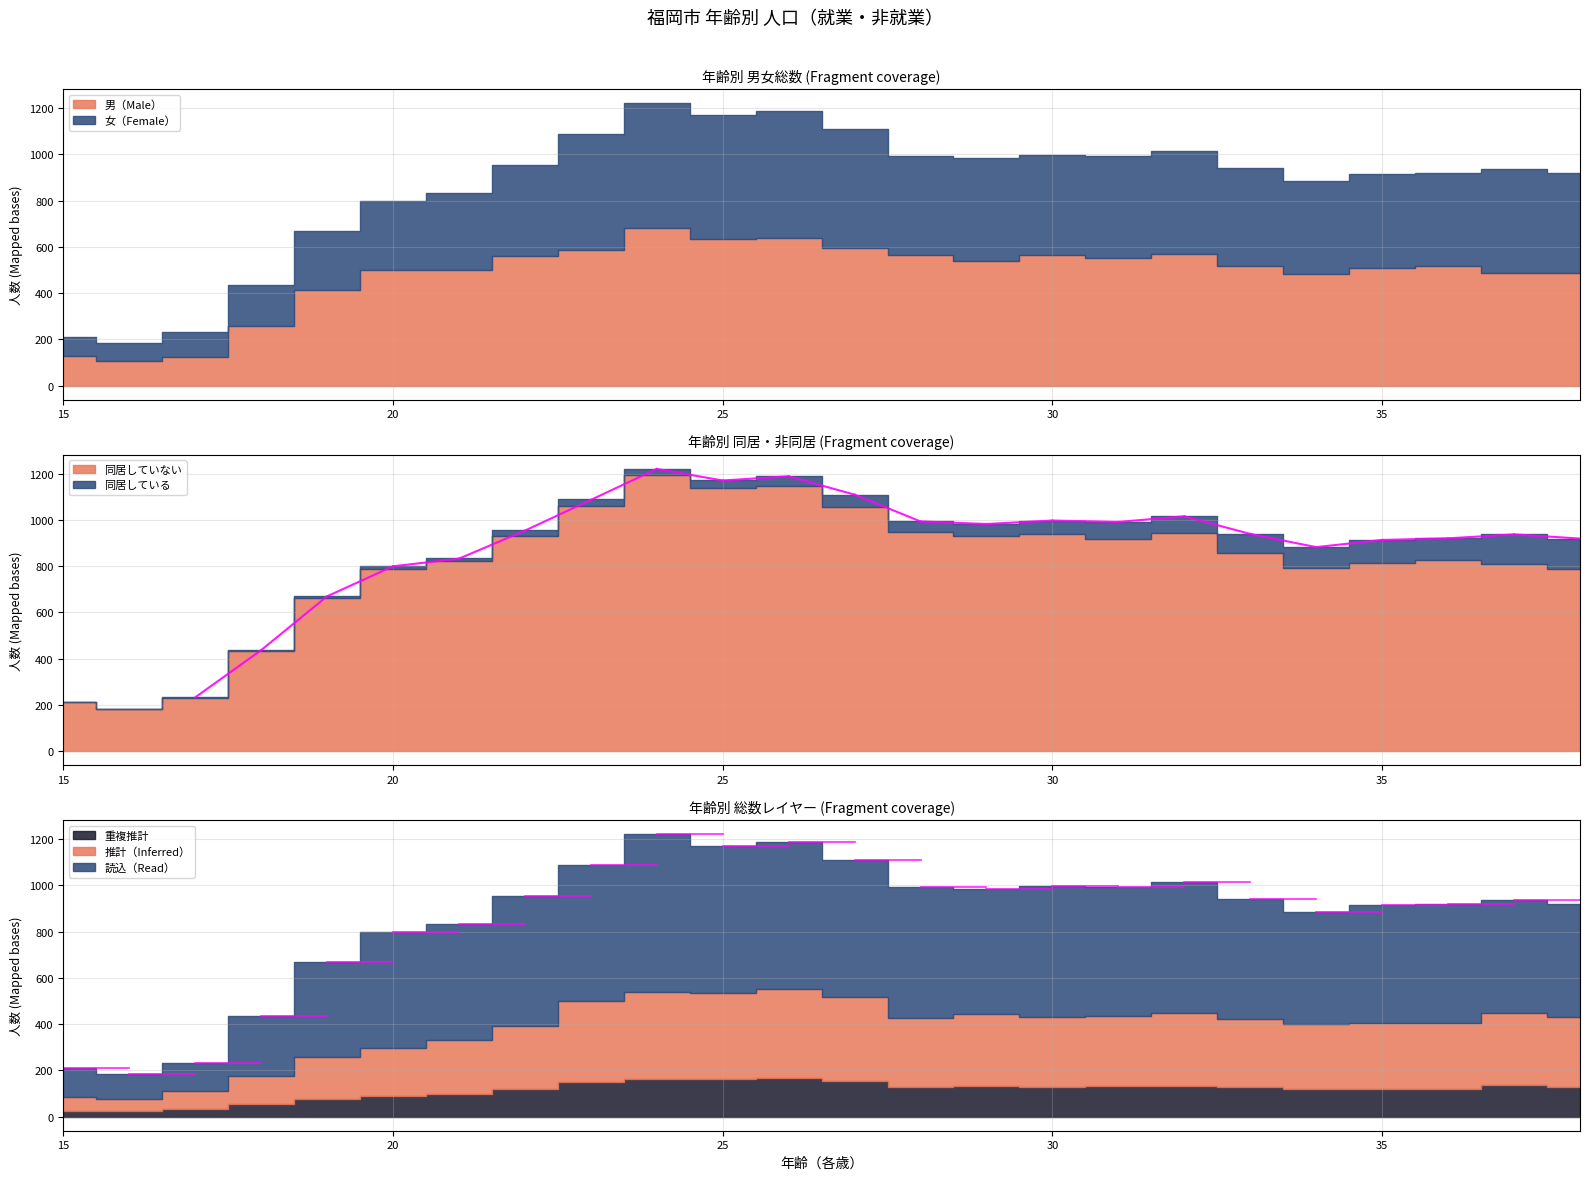

What is the label of the 6th point from the left?

20歳